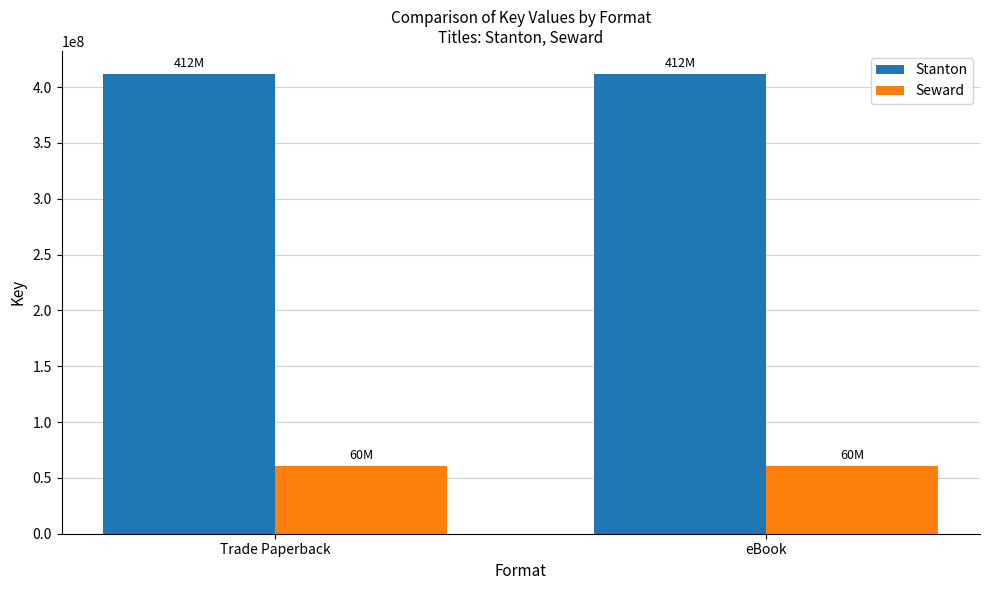

What is the sum of the Stanton values at Trade Paperback and eBook?

823444384